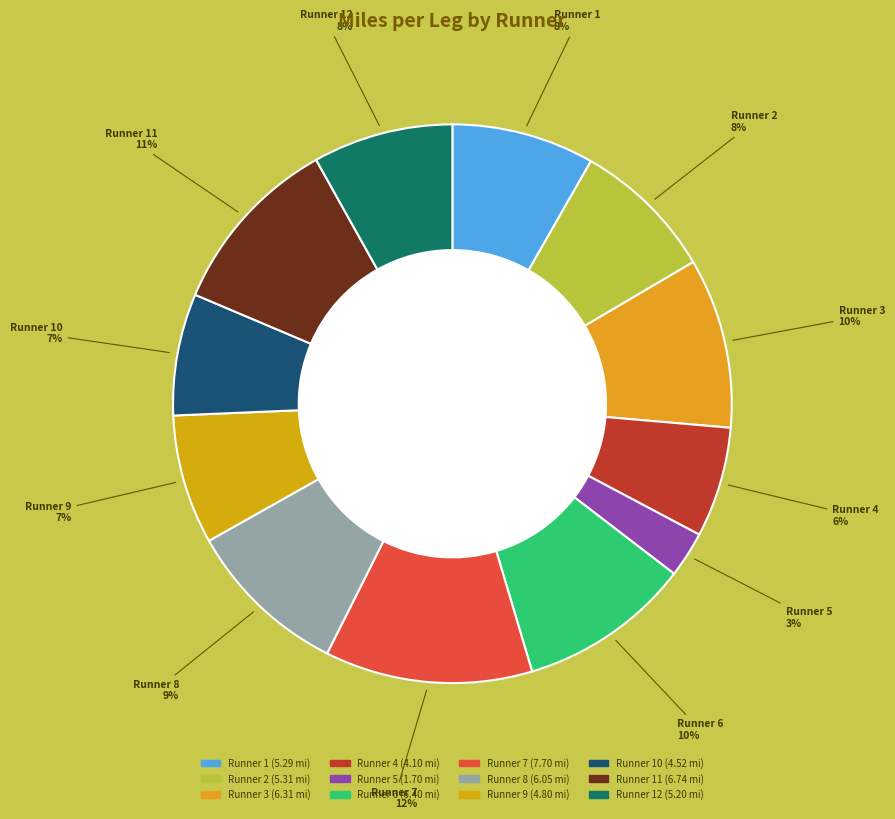

How many segments does this pie chart have?

12